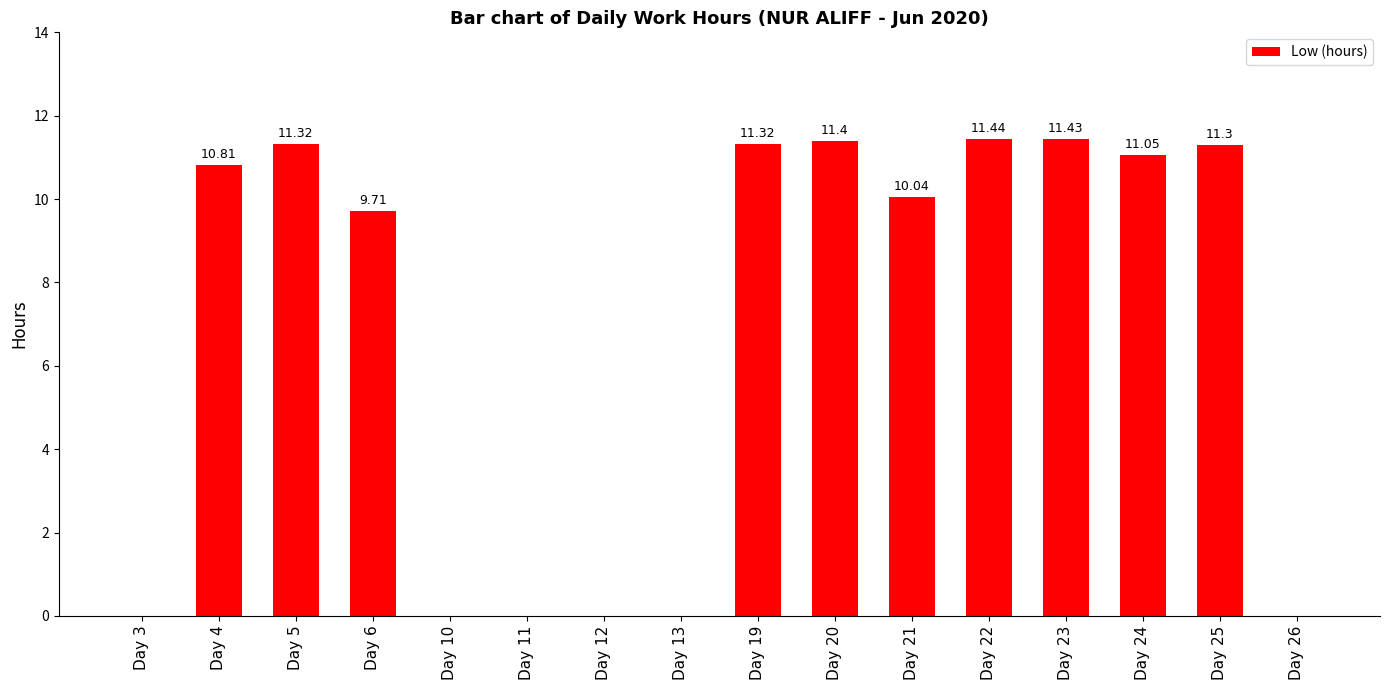

True or false: the data shows -4.9 at Day 13.

False